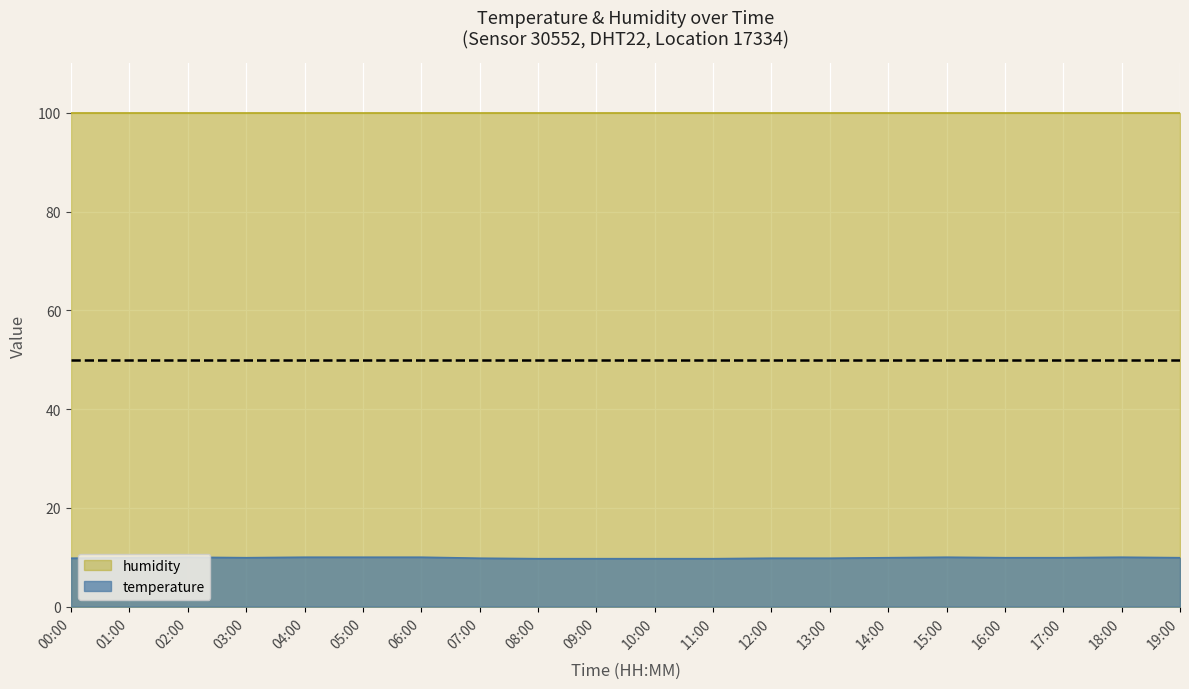

What is the change in value from 07:00 to 19:00?

+0.1